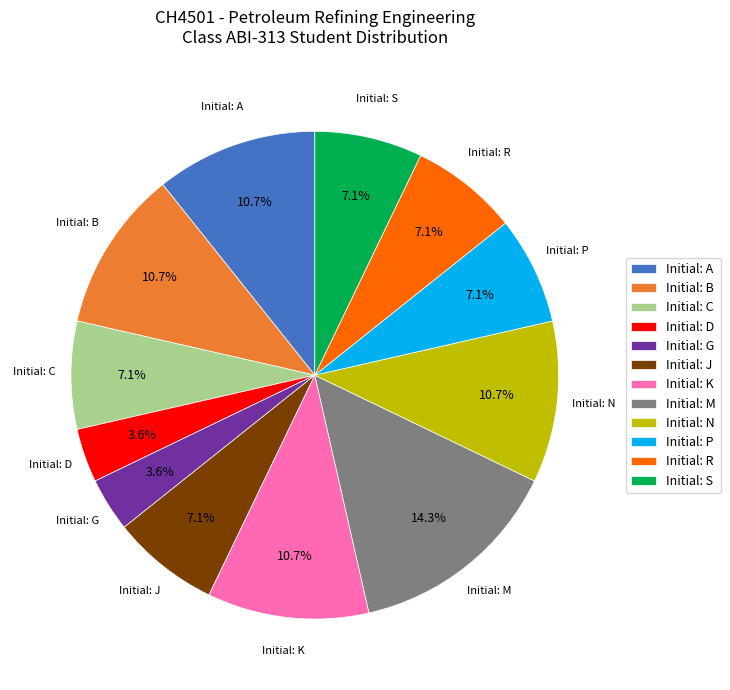

How much of the chart is everything except Initial: C?

92.9%